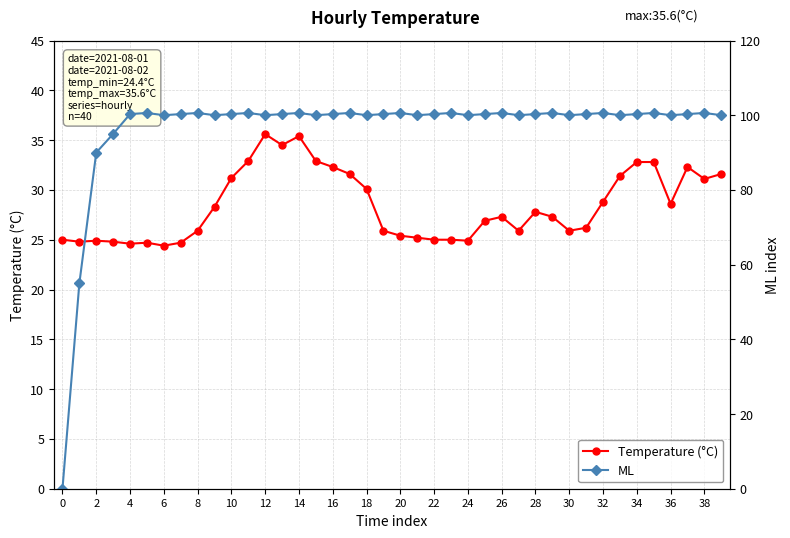

At how many categories does at least one series exceed 34?

39